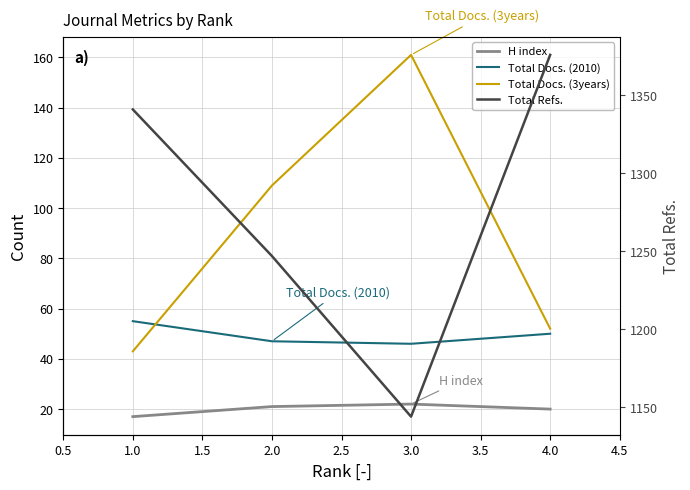

What are all the series names shown in the legend?

H index, Total Docs. (2010), Total Docs. (3years), Total Refs.